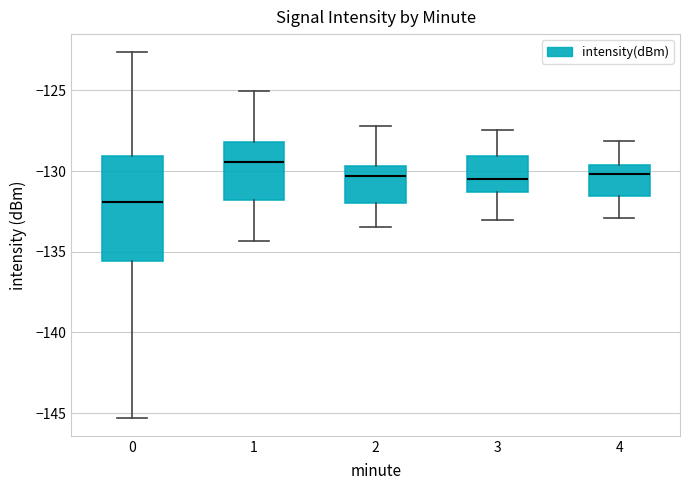

Reading left to right, transcribe this box plot: for each box, give where its median line is, the range the box spans, and where its two whiskers end, as read against the y-axis. The values are not printed on the chart, so give them approximately, as read against the axis.

0: median -132.0, box -135.5 to -129.0, whiskers -145.5 to -122.5
1: median -129.5, box -132.0 to -128.0, whiskers -134.5 to -125.0
2: median -130.5, box -132.0 to -129.5, whiskers -133.5 to -127.0
3: median -130.5, box -131.5 to -129.0, whiskers -133.0 to -127.5
4: median -130.0, box -131.5 to -129.5, whiskers -133.0 to -128.0